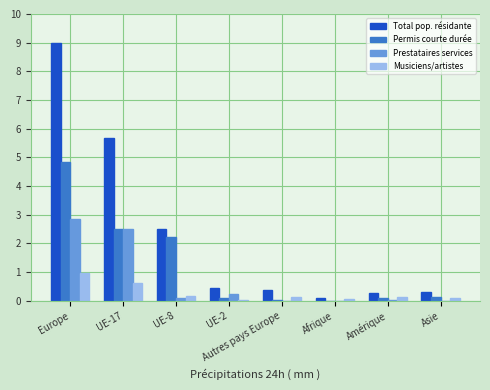

How many groups of bars are there?

8